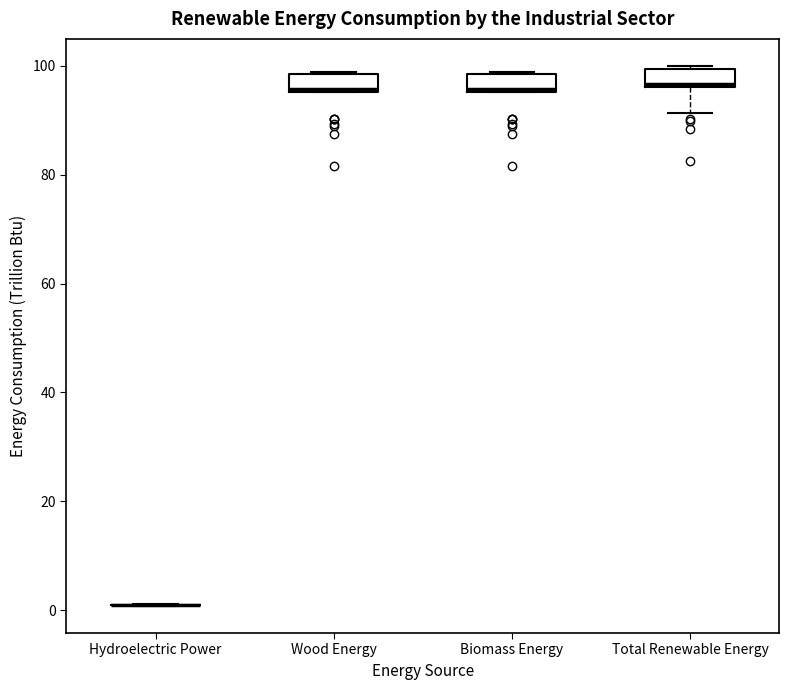

Reading left to right, read every box against the y-axis: the position of its median line, the range the box covers, and the ends of its whiskers. The values are not printed on the chart, so give them approximately, as read against the axis.

Hydroelectric Power: box collapsed to a line at 0, whiskers 0 to 2
Wood Energy: median 96, box 96 to 98, whiskers 96 to 98
Biomass Energy: median 96, box 96 to 98, whiskers 96 to 98
Total Renewable Energy: median 96 (just above the box's lower edge), box 96 to 100, whiskers 92 to 100